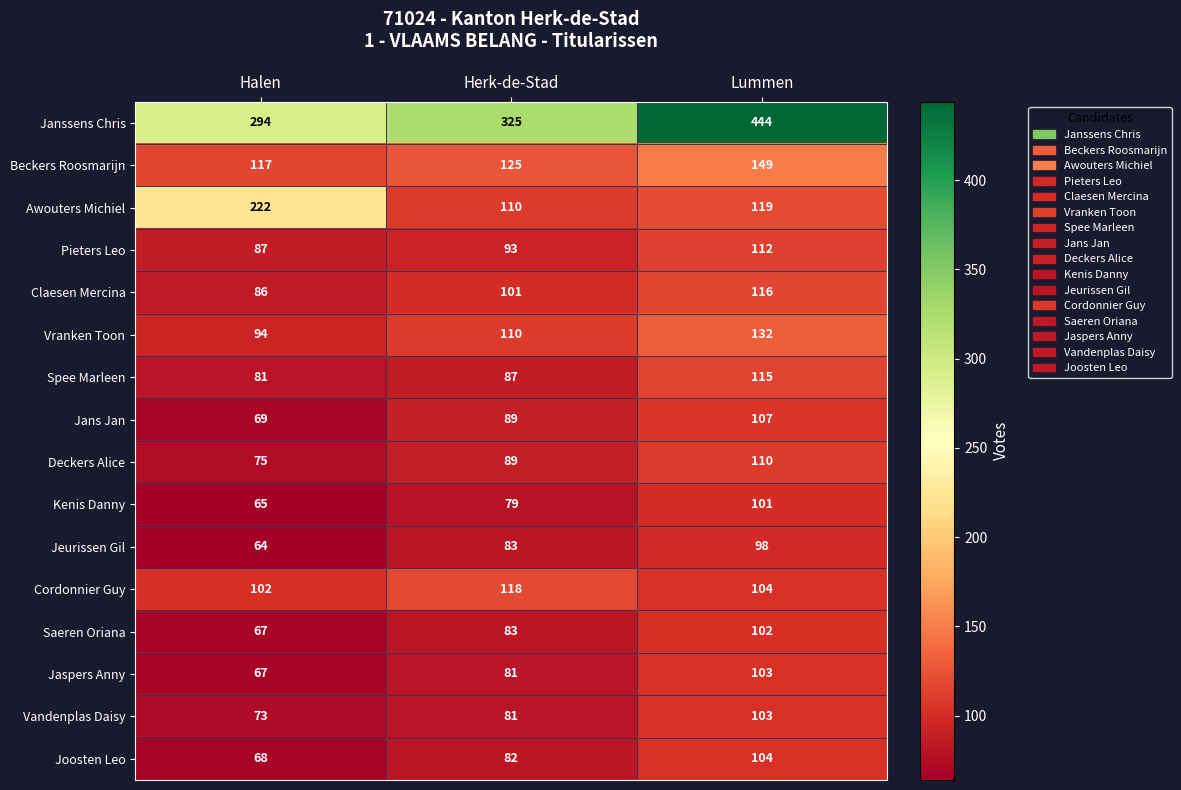

What is the average value of the Spee Marleen series?

94